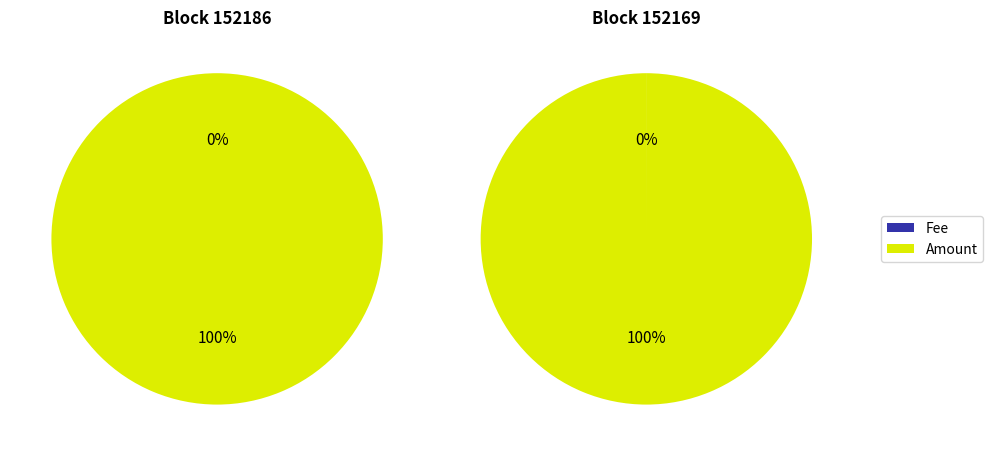

Rank the series by their maximum value, from lowest to highest.

Fee, Amount